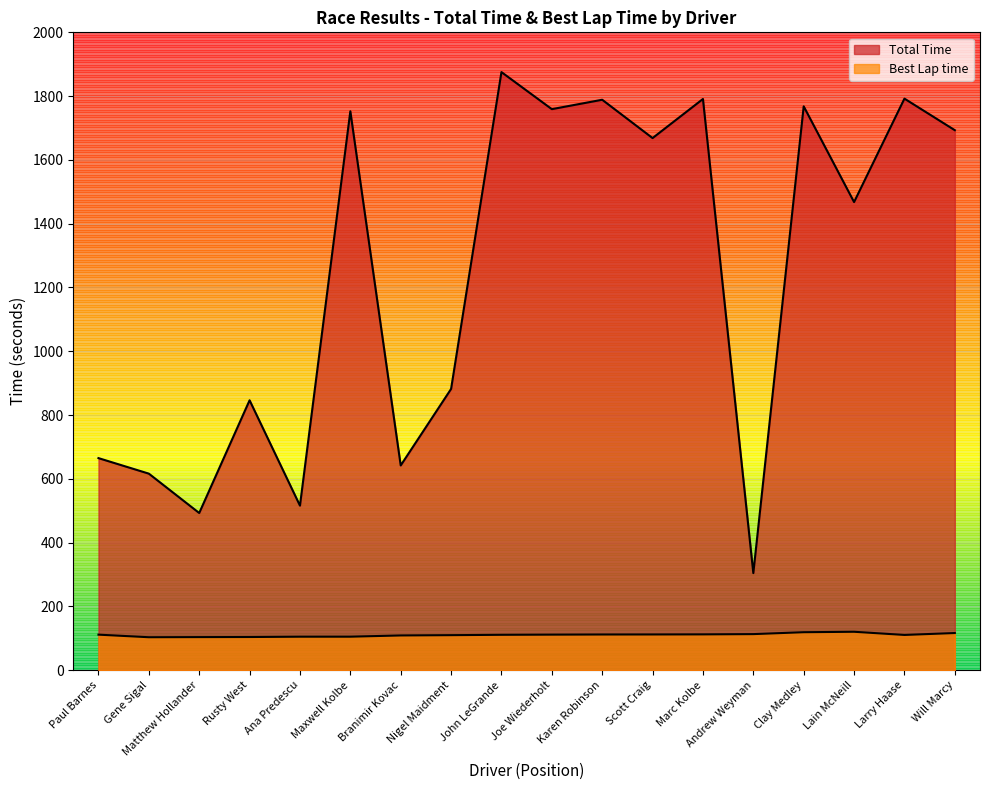

True or false: Best Lap time and Total Time cross at least once.

False